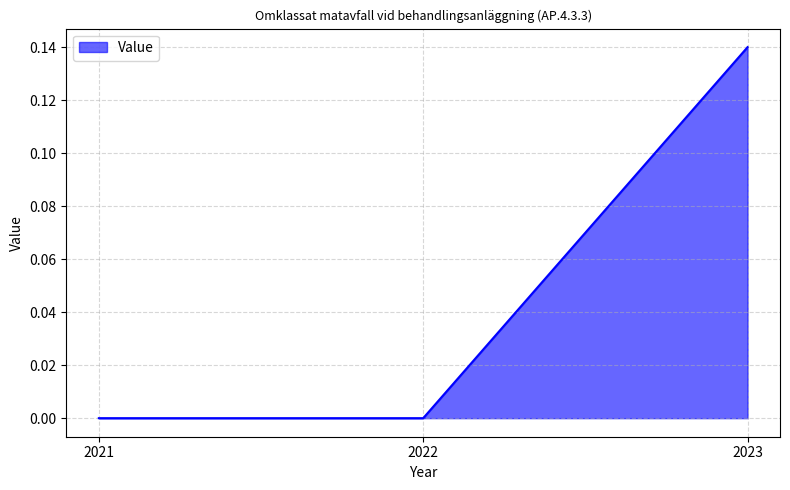

The chart shows a value of 0.1 at 2021. True or false?

False